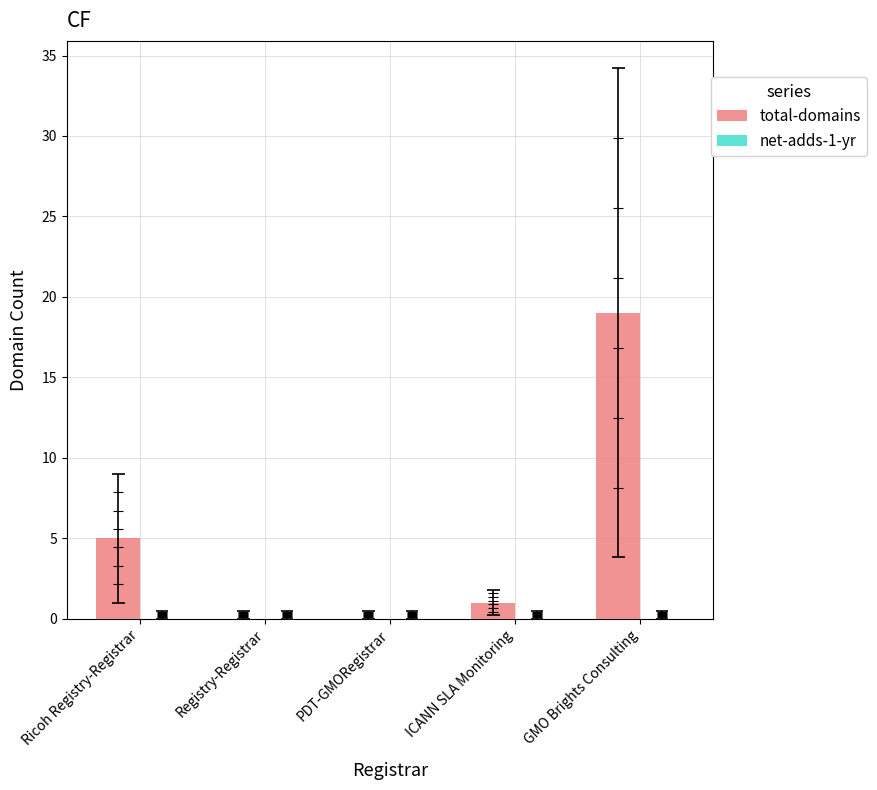

Is it true that net-adds-1-yr equals 0 at GMO Brights Consulting?

True